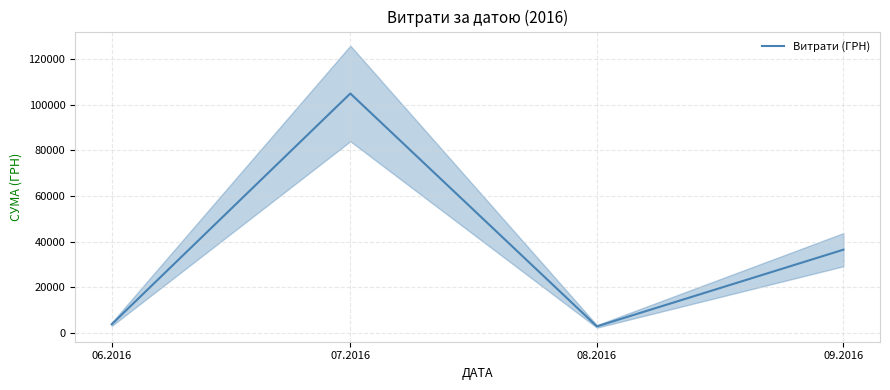

Count the number of data series in this chart.

1